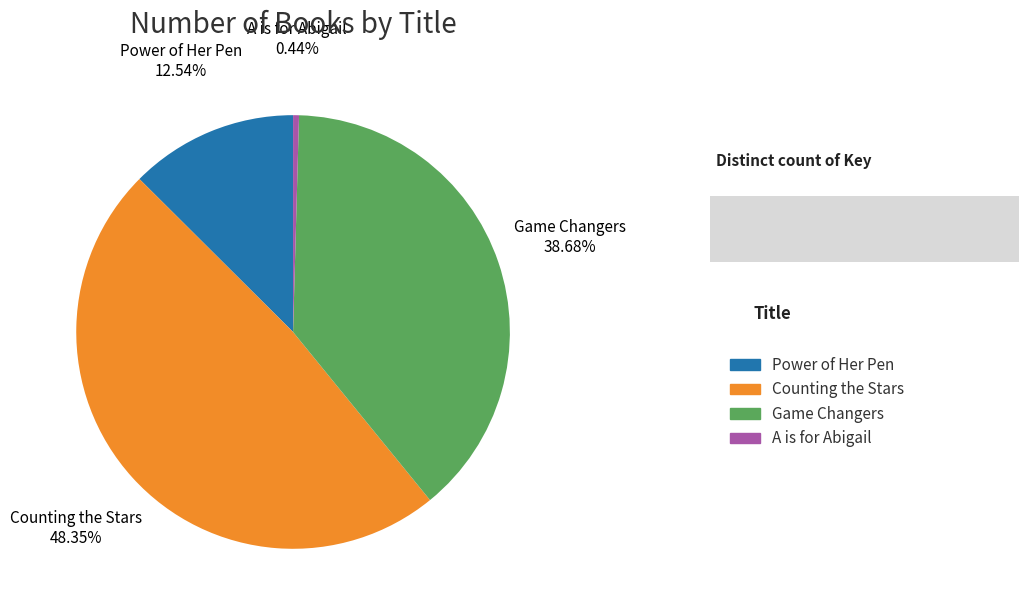

Approximately how many times larger is the value at Power of Her Pen compared to Counting the Stars?

0.3